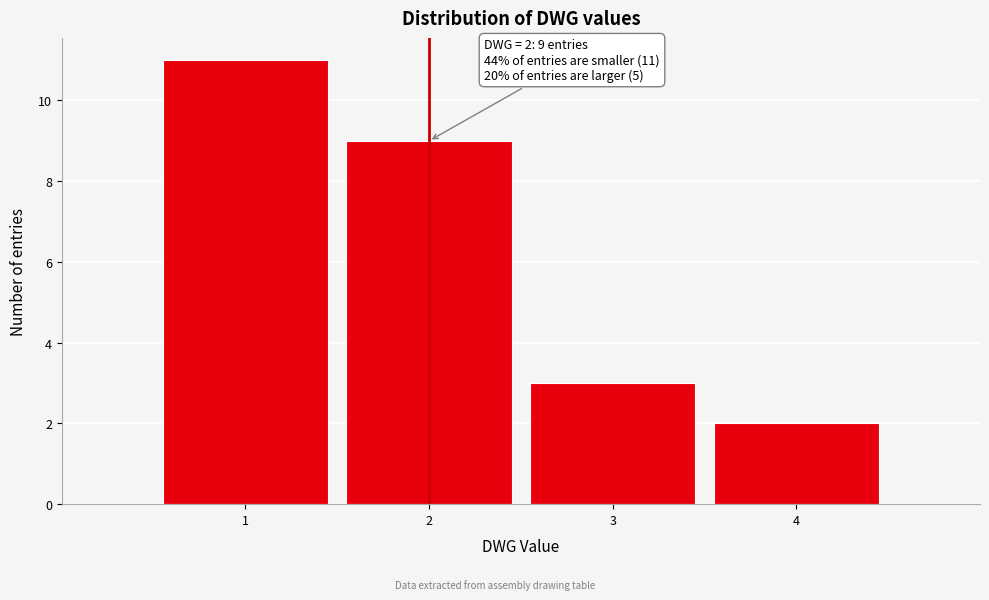

Over which range of the x-axis is the bar tallest?

0.5 to 1.5